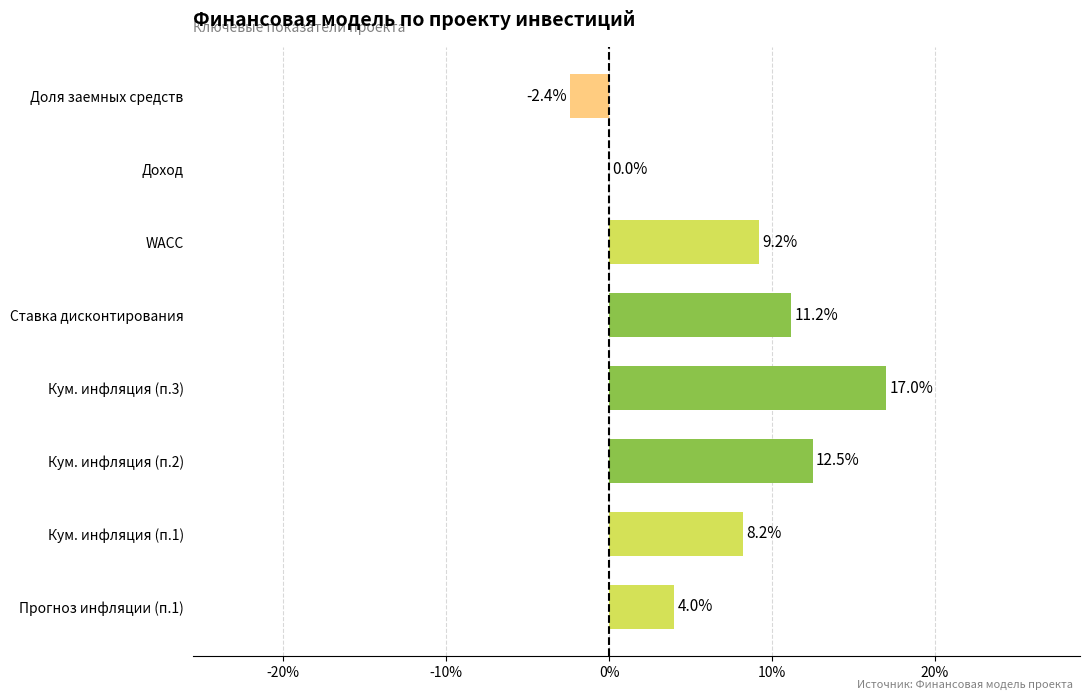

How many positive values are there?

6